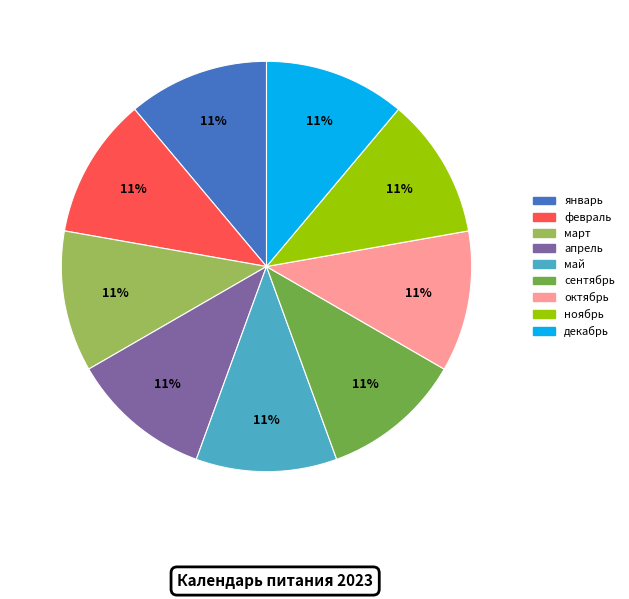

Combined, do февраль and март account for over 50%?

No